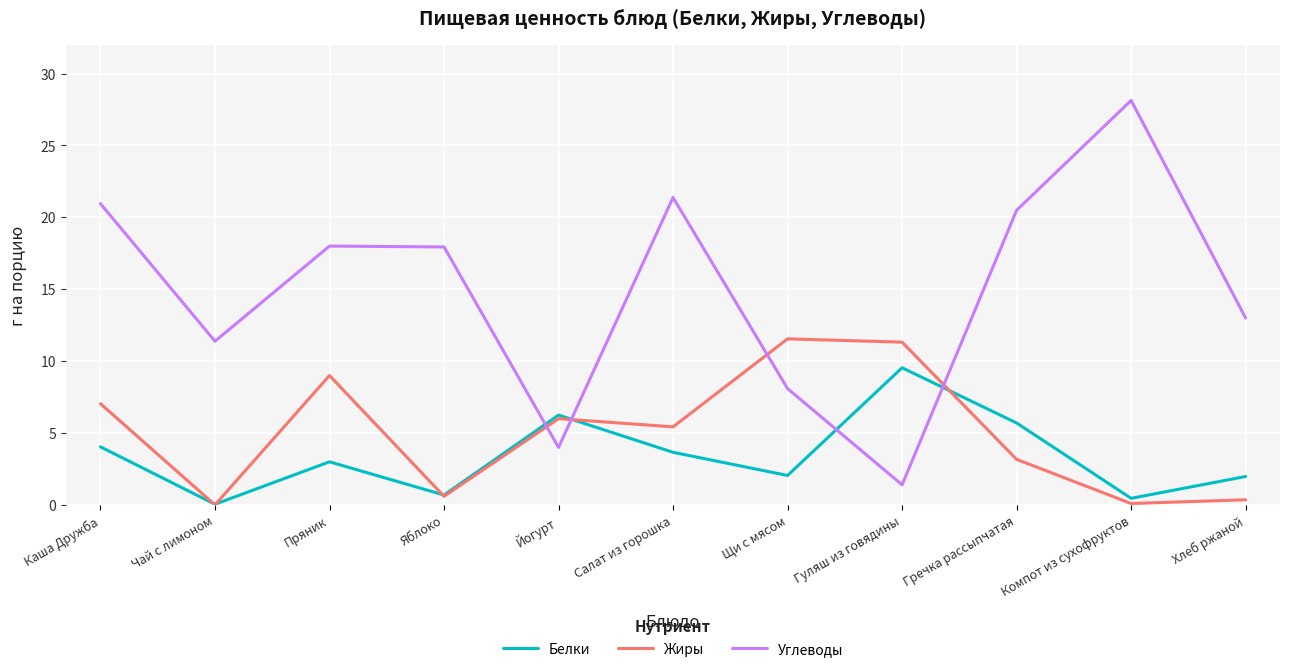

What is the lowest value of the Углеводы series?

1.4